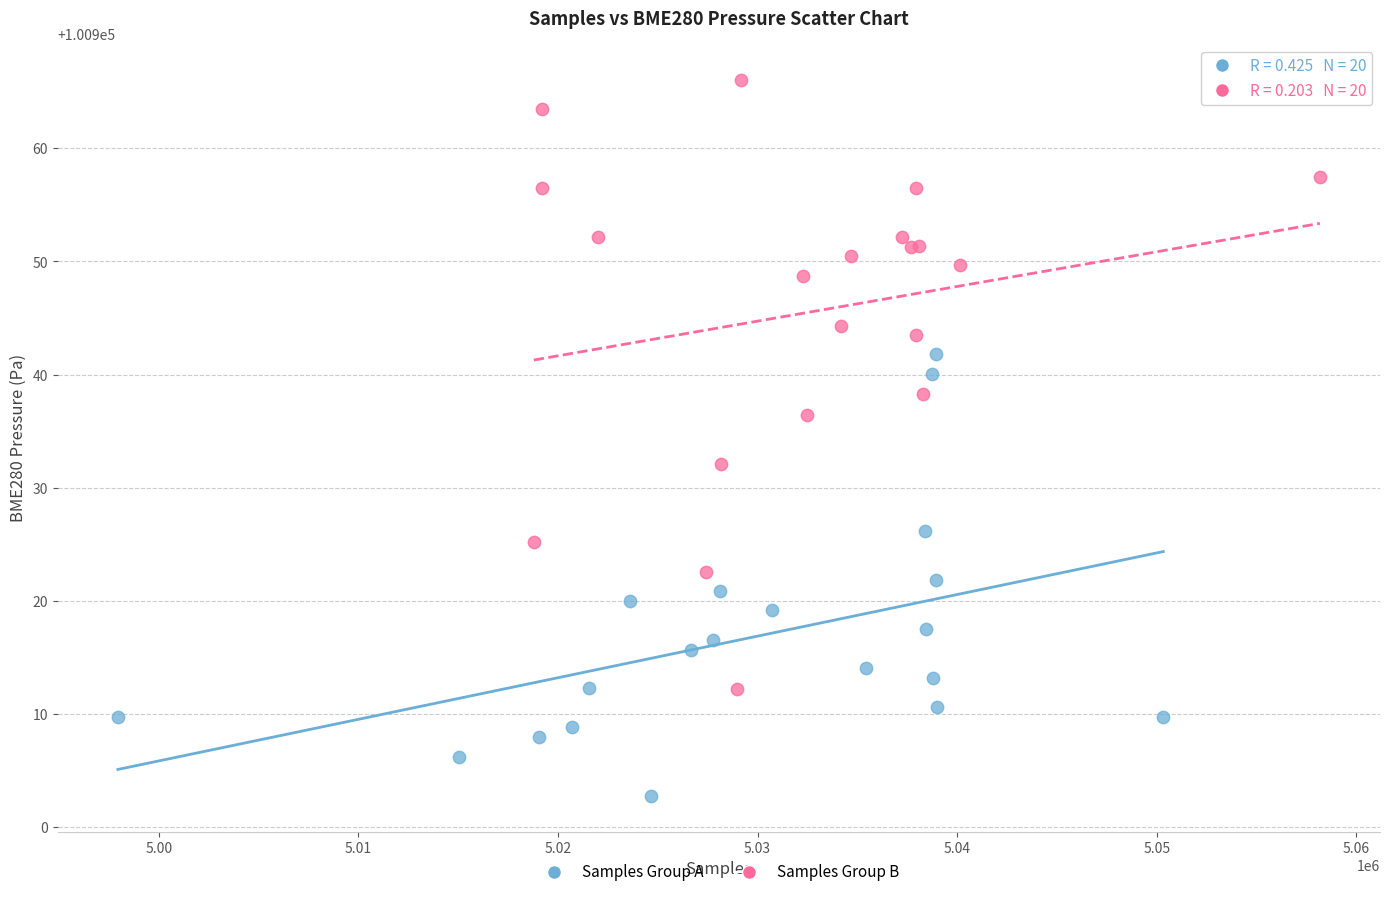

Which series has the largest Y range (max minus min)?

Samples Group B